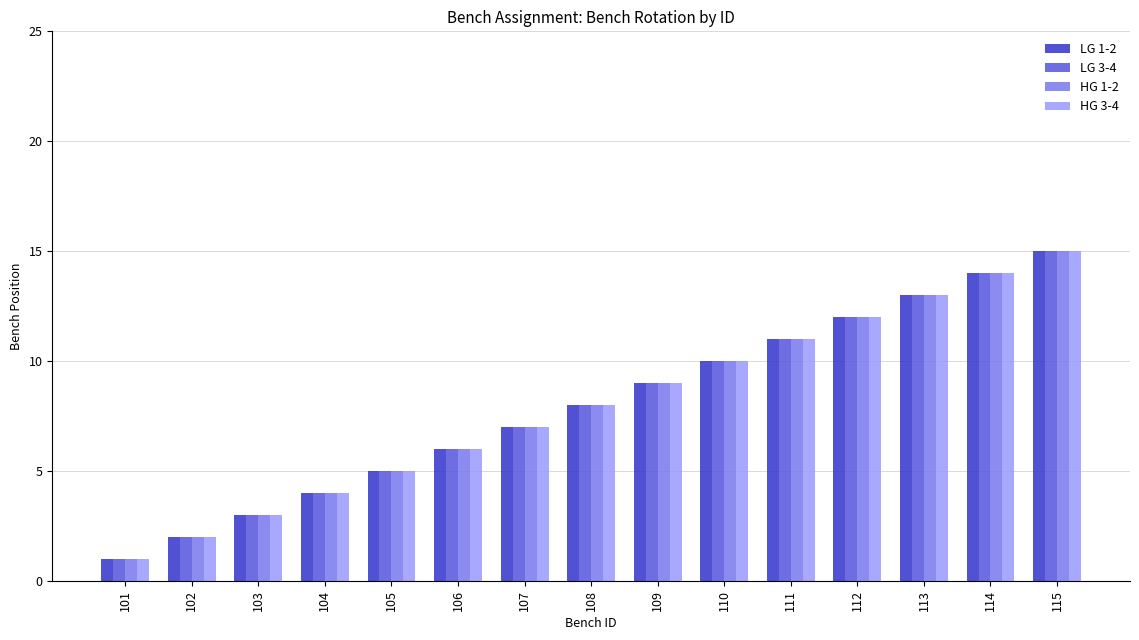

What is the difference between the second highest and second lowest values in the HG 3-4 series?

12